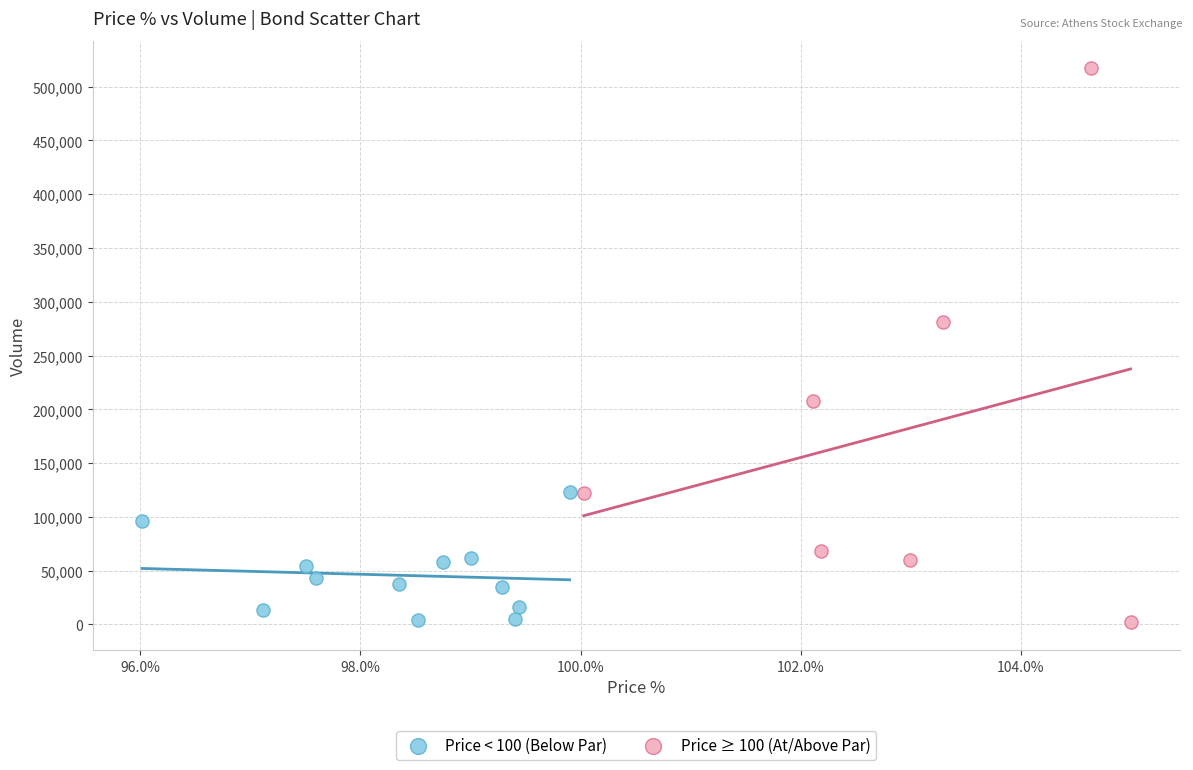

Which series has the largest Y range (max minus min)?

Price ≥ 100 (At/Above Par)